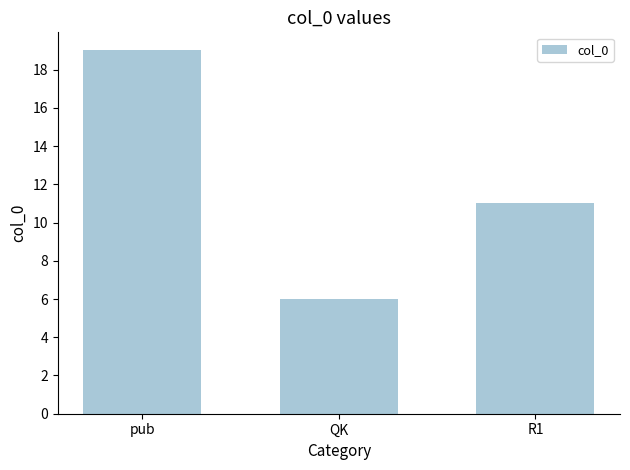

What value does the data have at R1?

11